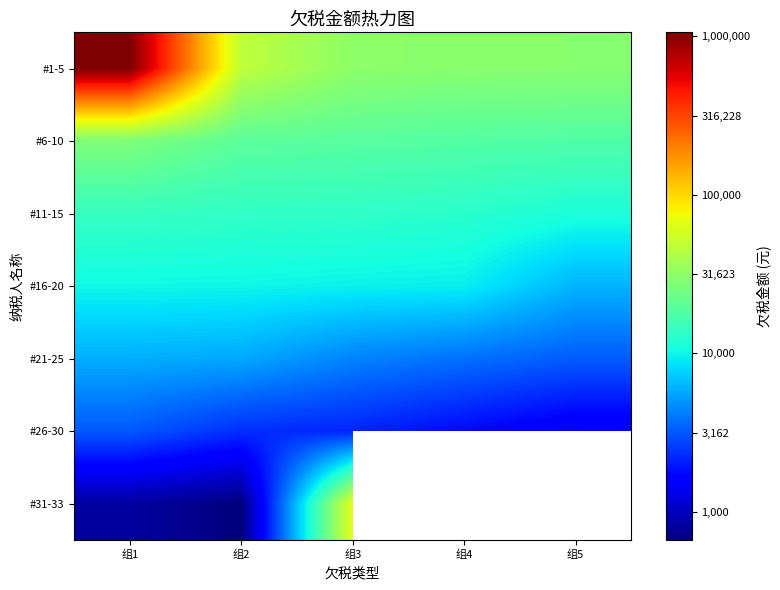

At which label does #21-25 reach its minimum?

组5